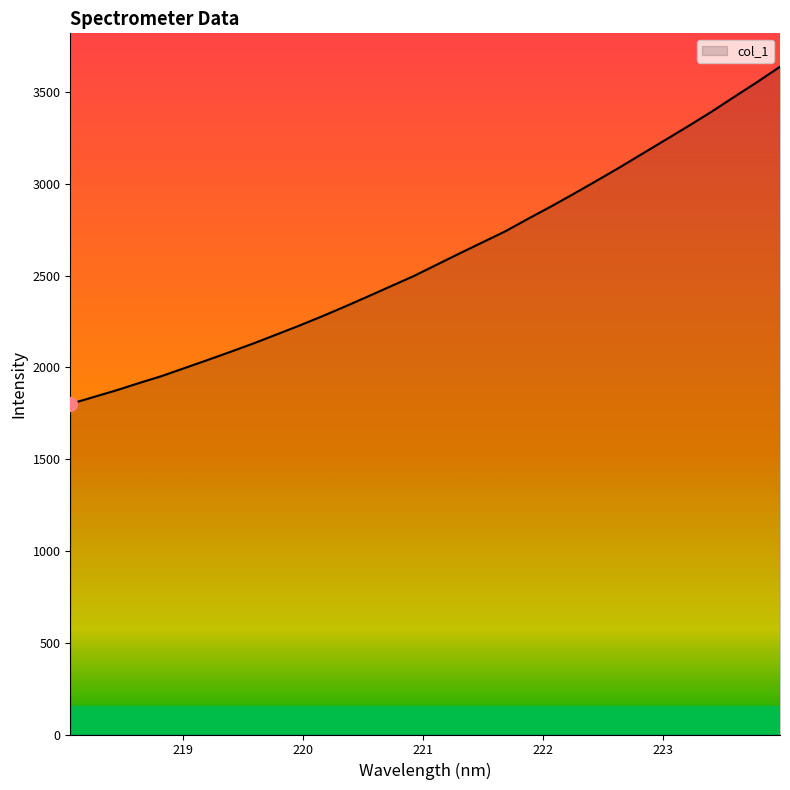

What is the greatest value displayed?

3638.9